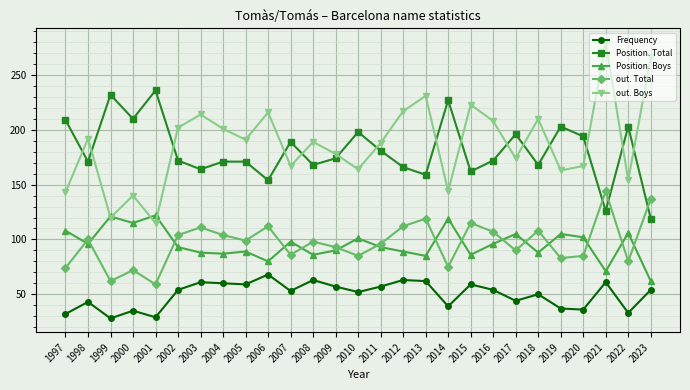

Count the number of categories in the chart.

27